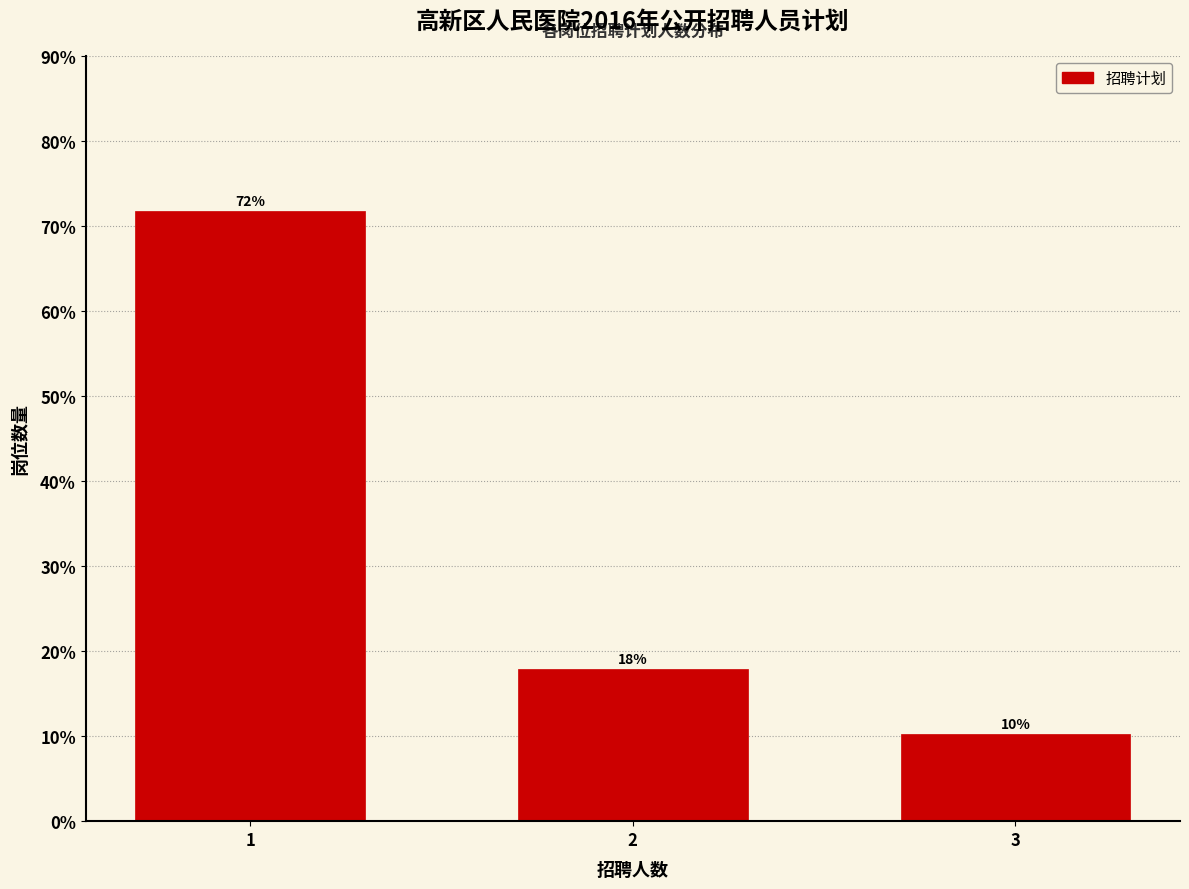

What is the minimum value shown in the chart?

10.3